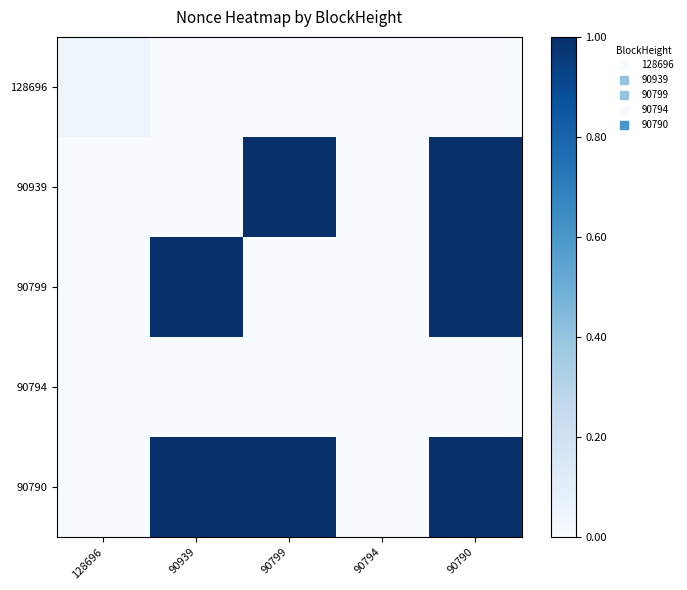

List the series in order of their peak value, lowest first.

90794, 128696, 90790, 90939, 90799